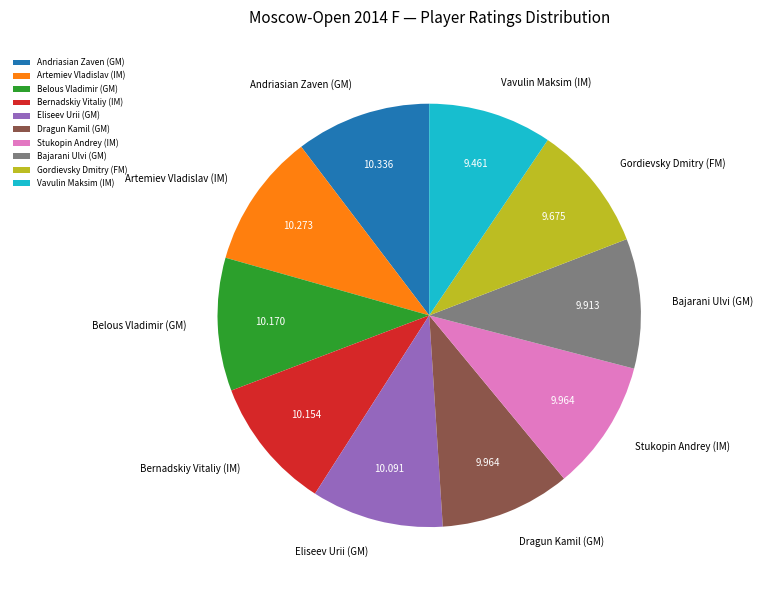

How many segments does this pie chart have?

10